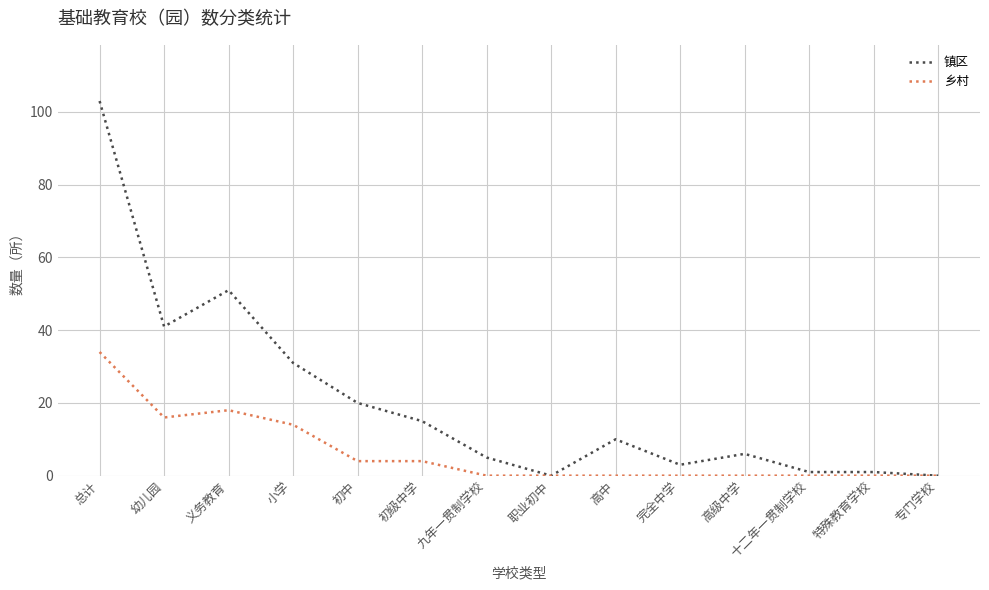

Rank the series by their average value, from lowest to highest.

乡村, 镇区